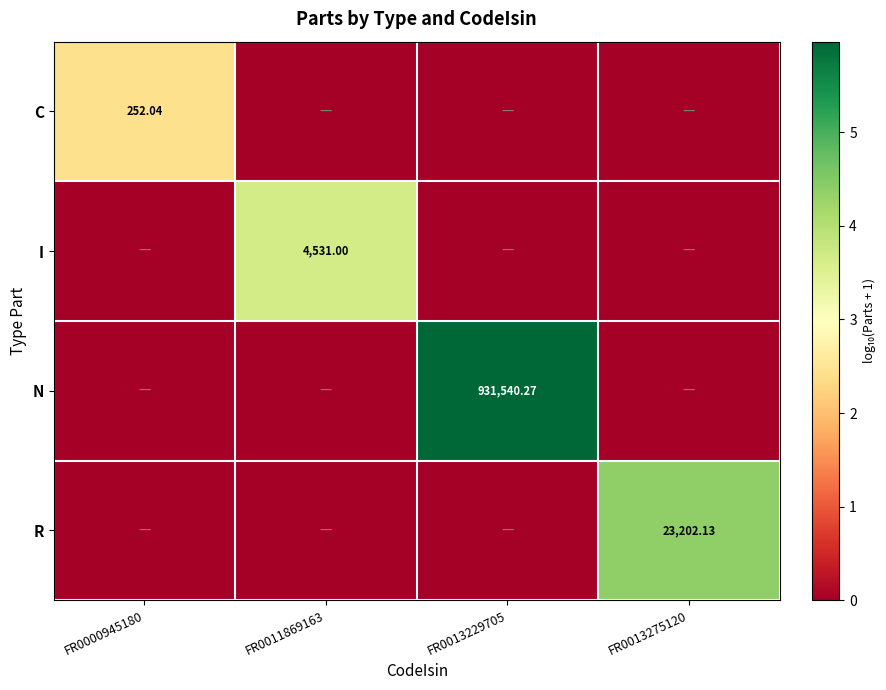

Rank the series at FR0013275120 from highest to lowest value.

R, C, I, N